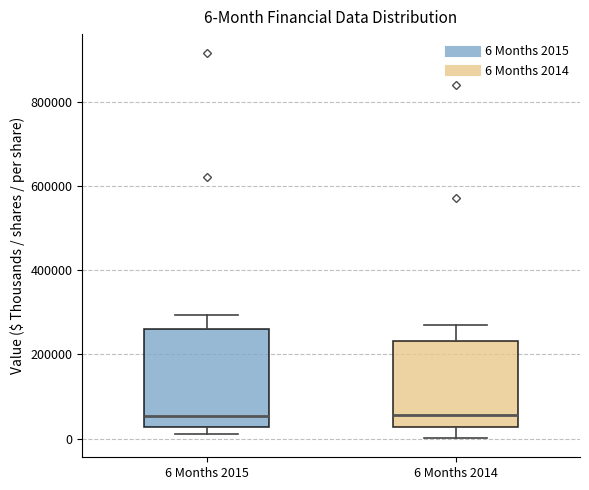

Comparing the boxes themselves (not the whiskers), which one is the tallest?

6 Months 2015